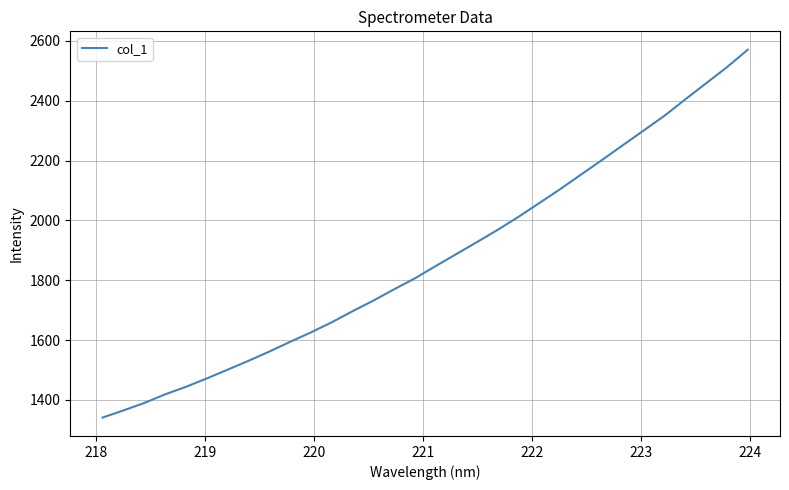

What is the minimum value shown in the chart?

1340.8